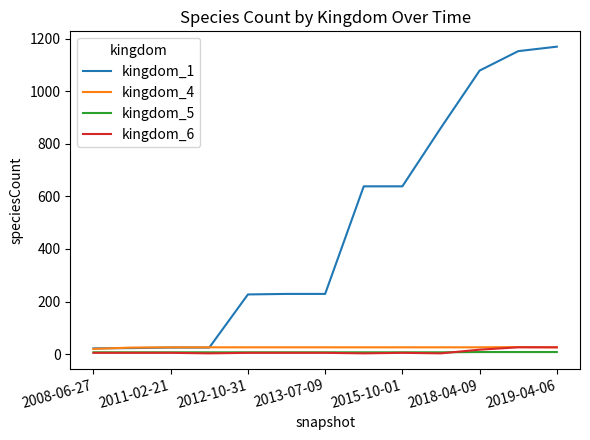

Which series has the largest total across all categories?

kingdom_1